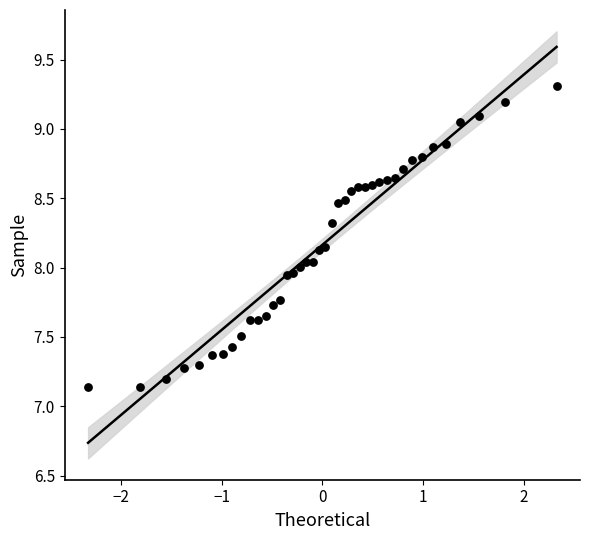

What is the range of Y values (max minus min)?

2.2